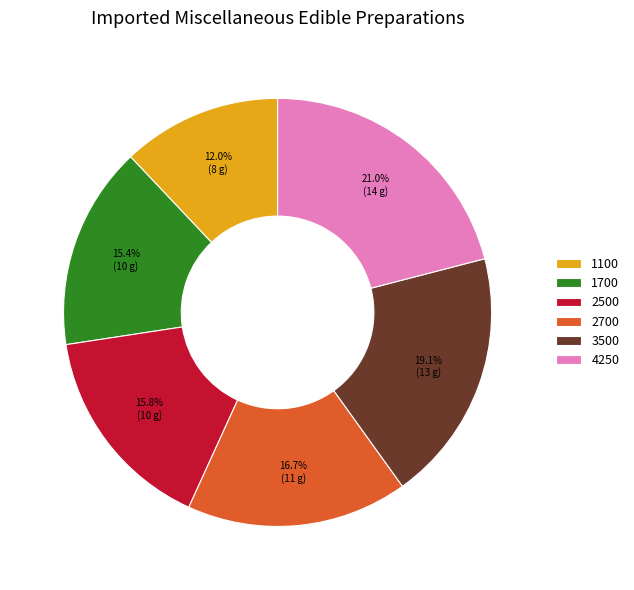

To the nearest percent, what is the difference between the 1700 and 1100 slice percentages?

3%